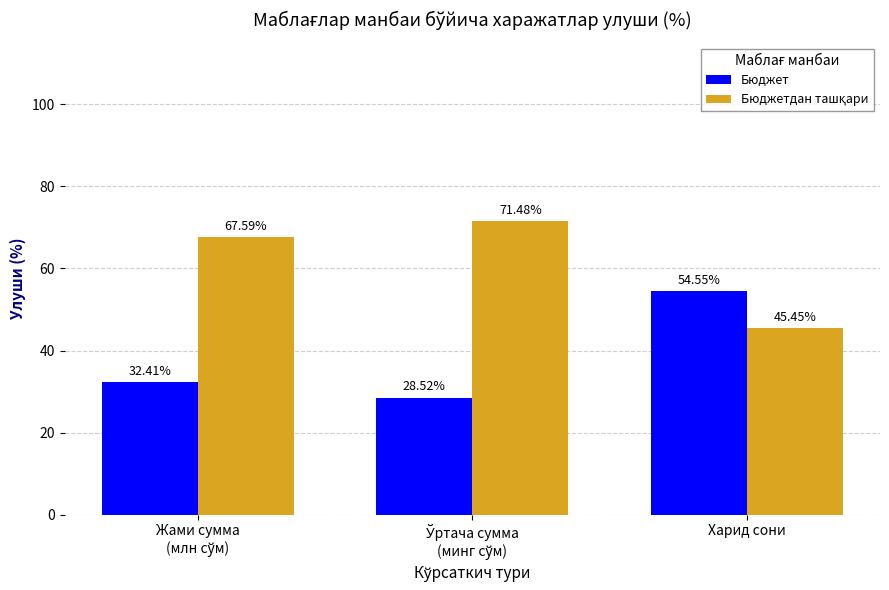

What is the average value of the Бюджет series?

38.5